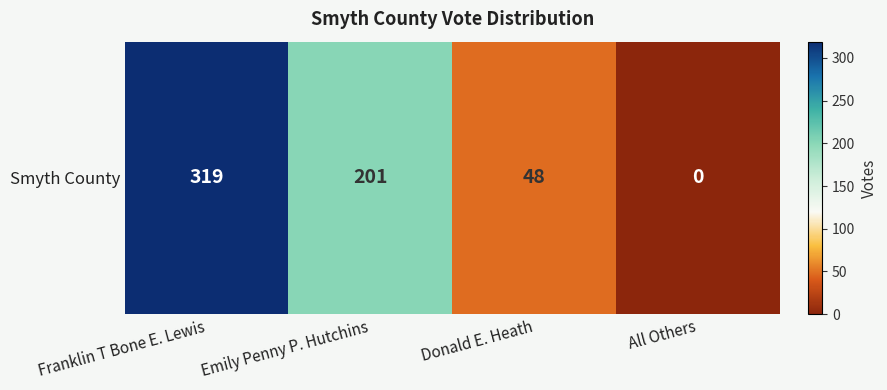

Reading right to left, list all the values displayed in this chart.

0	48	201	319